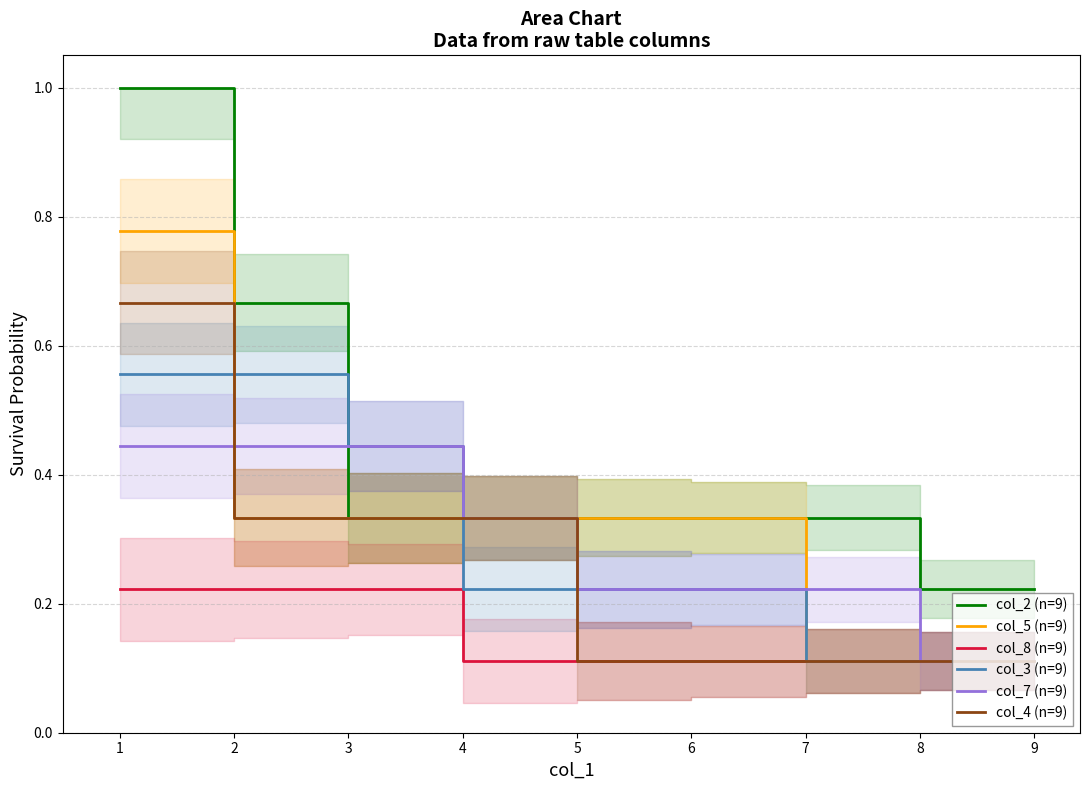

Is the value of col_7 (n=9) at 3 greater than the value of col_4 (n=9) at 7?

Yes